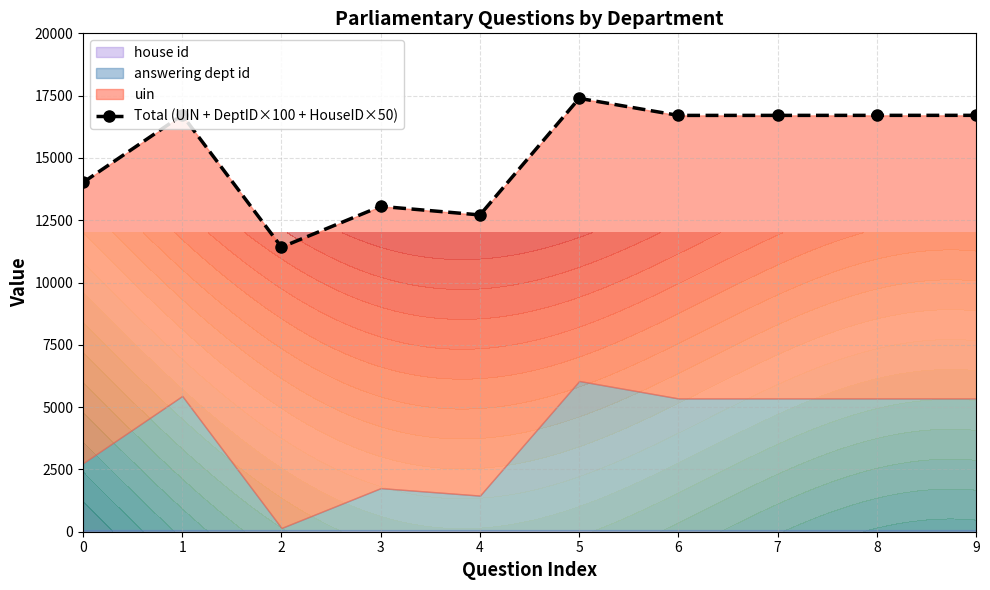

What is the difference between the maximum and second lowest values?

4680